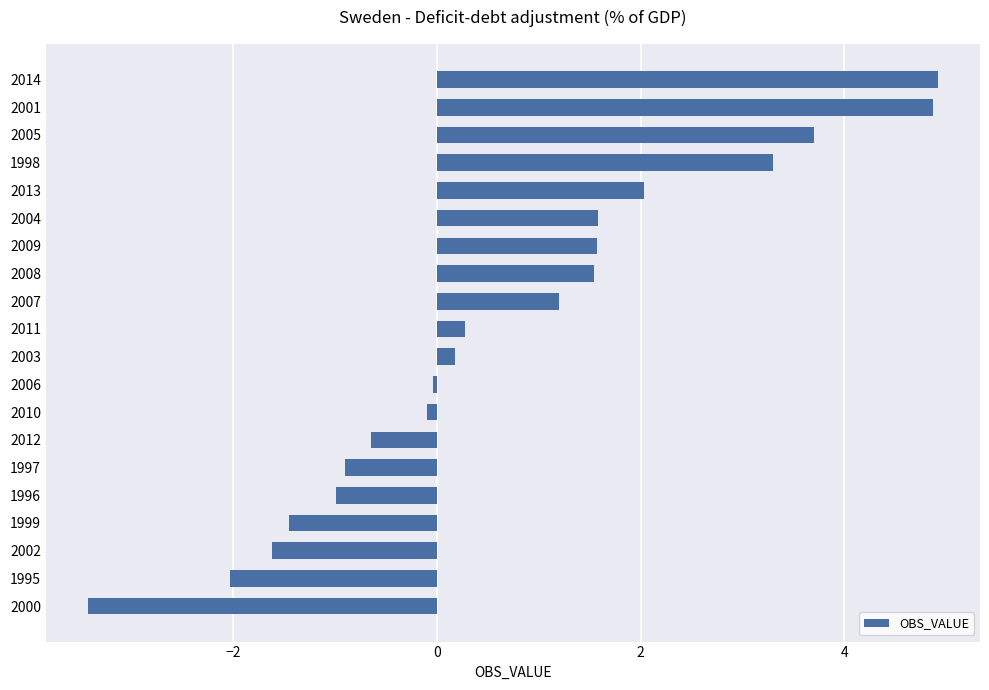

How many data points are less than 0?

9